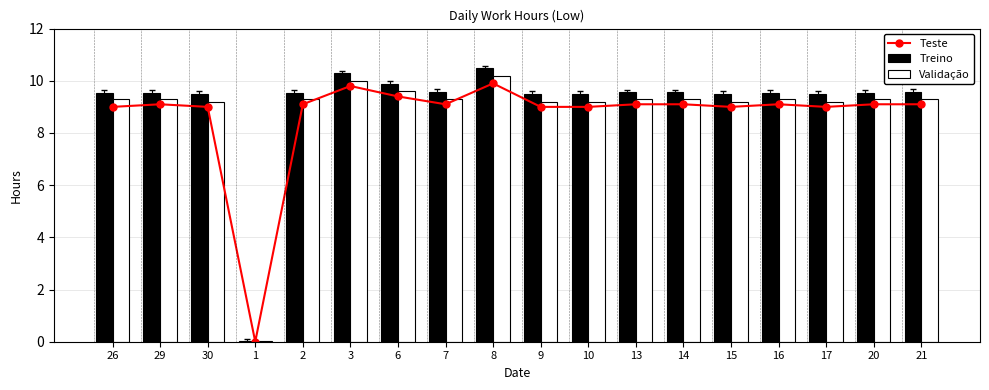

What is the average value of the Treino series?

9.1